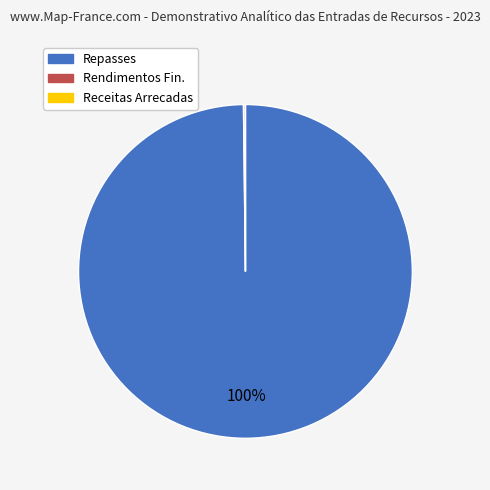

Is it true that Repasses is 100% of the pie?

True